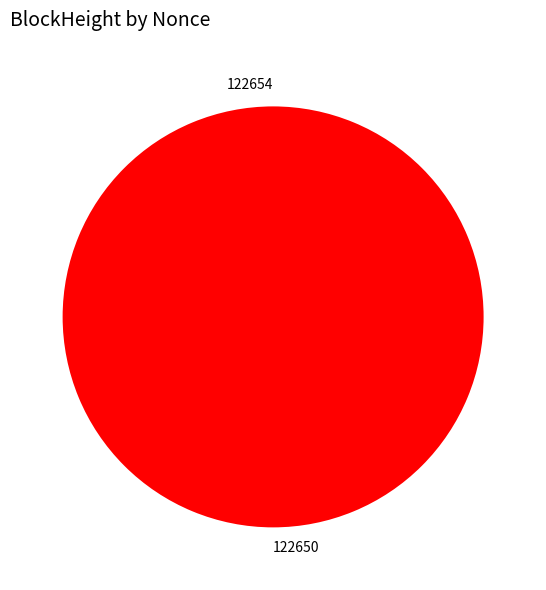

Does any single category account for the majority?

Yes